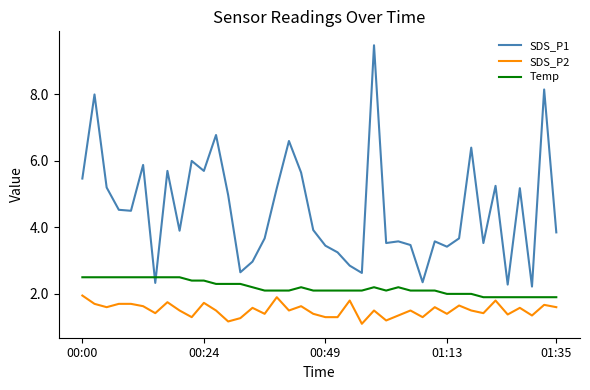

True or false: SDS_P2 and SDS_P1 intersect in this chart.

False